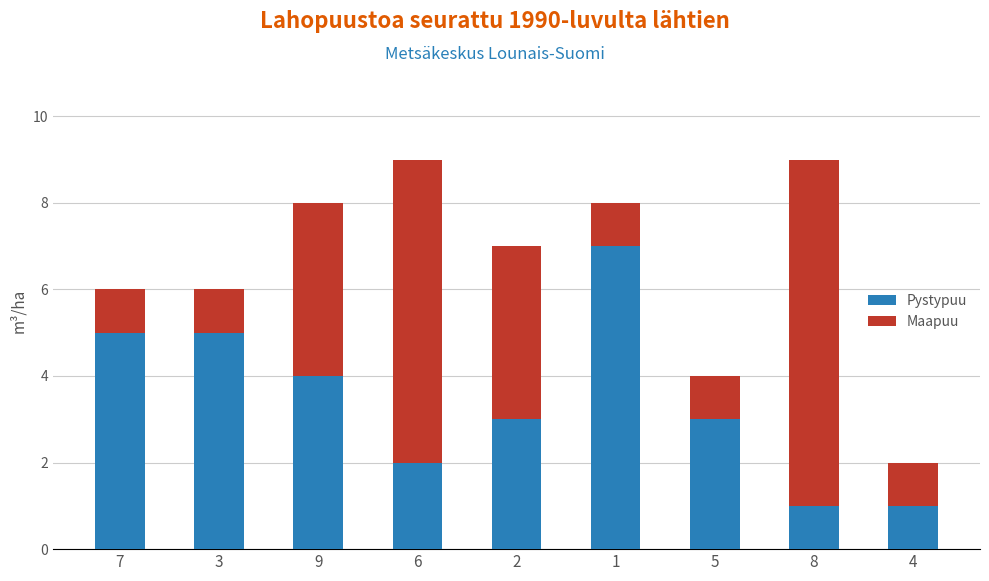

At which label does Pystypuu reach its minimum?

8